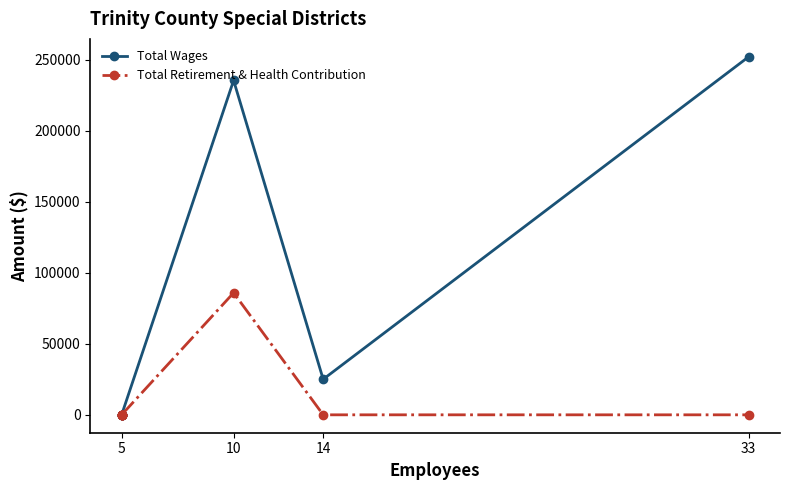

At how many categories does at least one series exceed 248182?

1